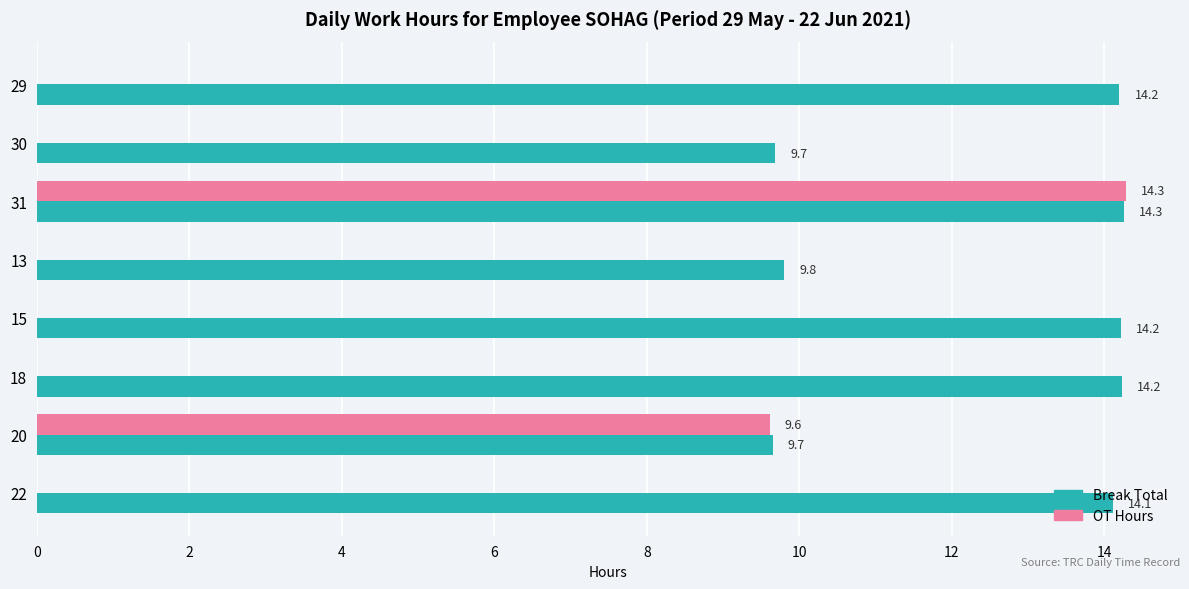

True or false: OT Hours has a value of 9.6 at 20.

True